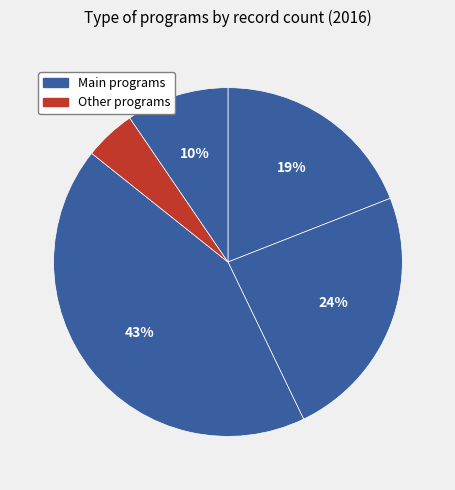

How many segments does this pie chart have?

5